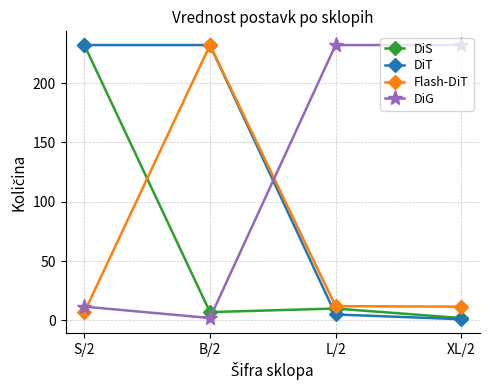

How many values in the DiT series are below 232?

2